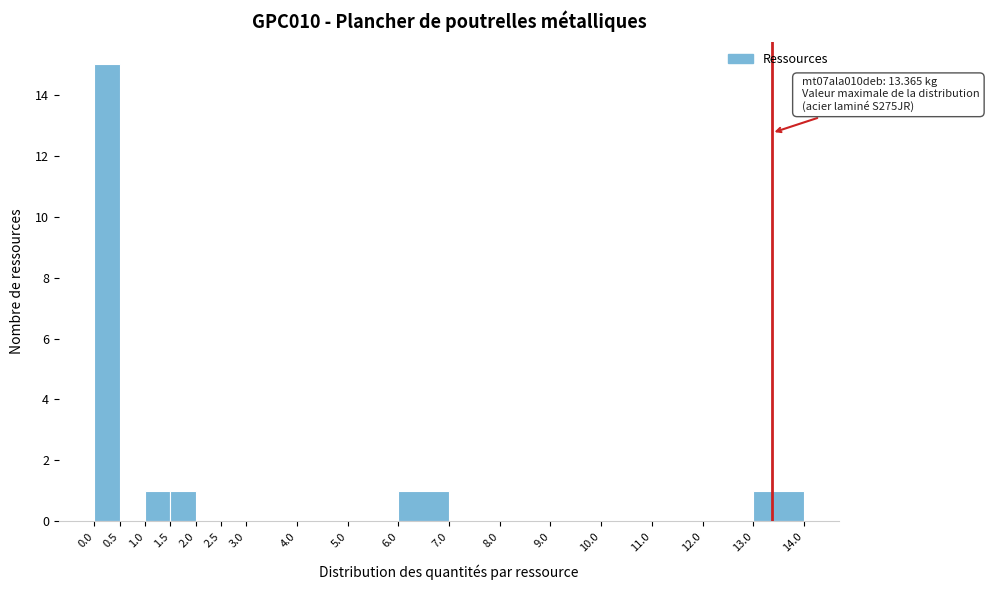

Over which range of the x-axis is the bar tallest?

0.0 to 0.5